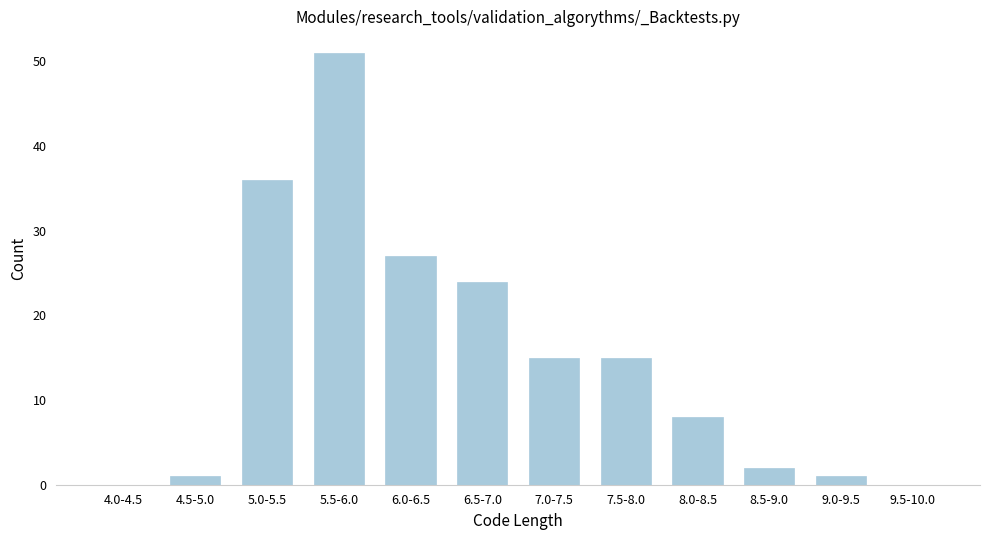

Reading left to right, what are all the values shown in this chart?

4.0-4.5=0	4.5-5.0=1	5.0-5.5=36	5.5-6.0=51	6.0-6.5=27	6.5-7.0=24	7.0-7.5=15	7.5-8.0=15	8.0-8.5=8	8.5-9.0=2	9.0-9.5=1	9.5-10.0=0